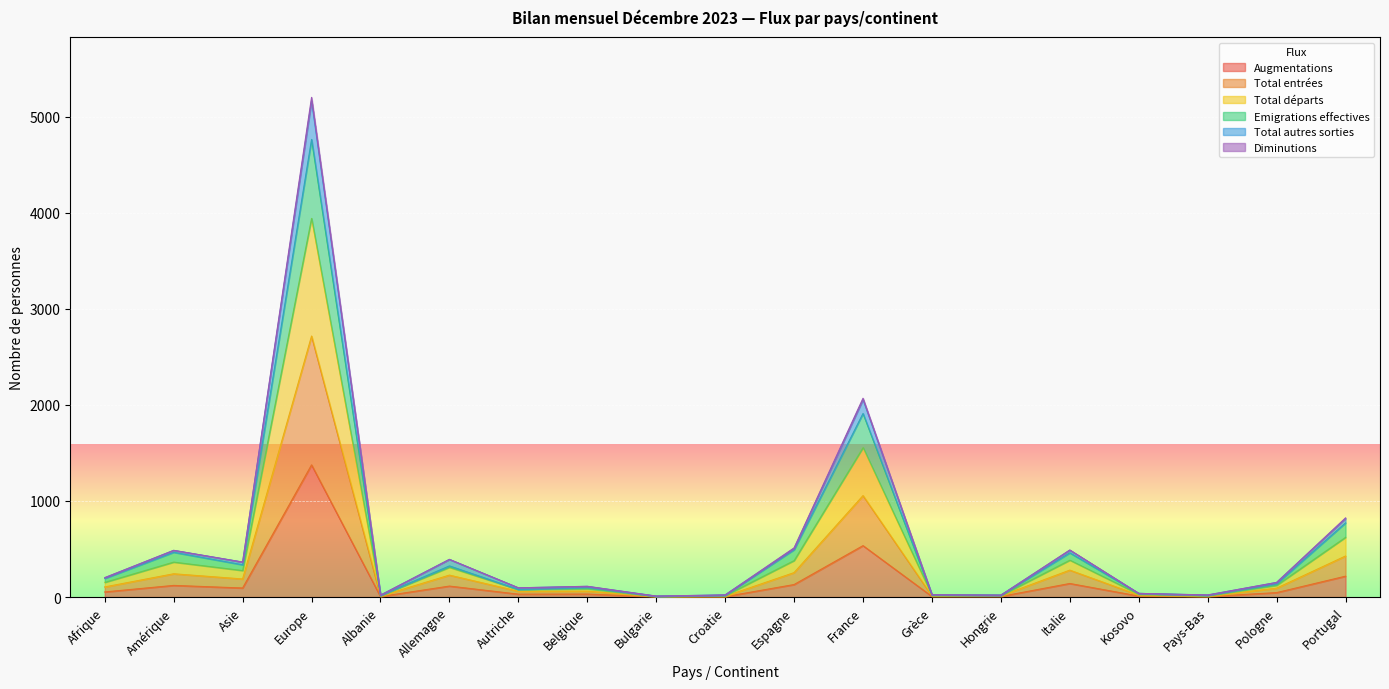

What is the lowest value of the Emigrations effectives series?

10